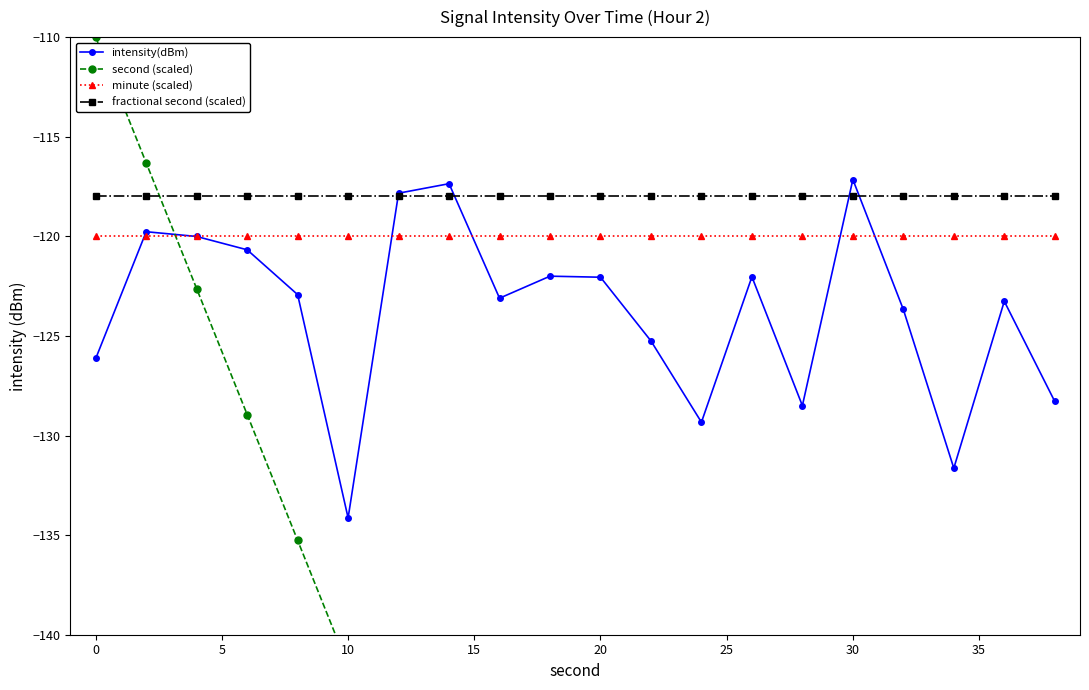

True or false: second (scaled) has a value of -211.1 at 16.

True